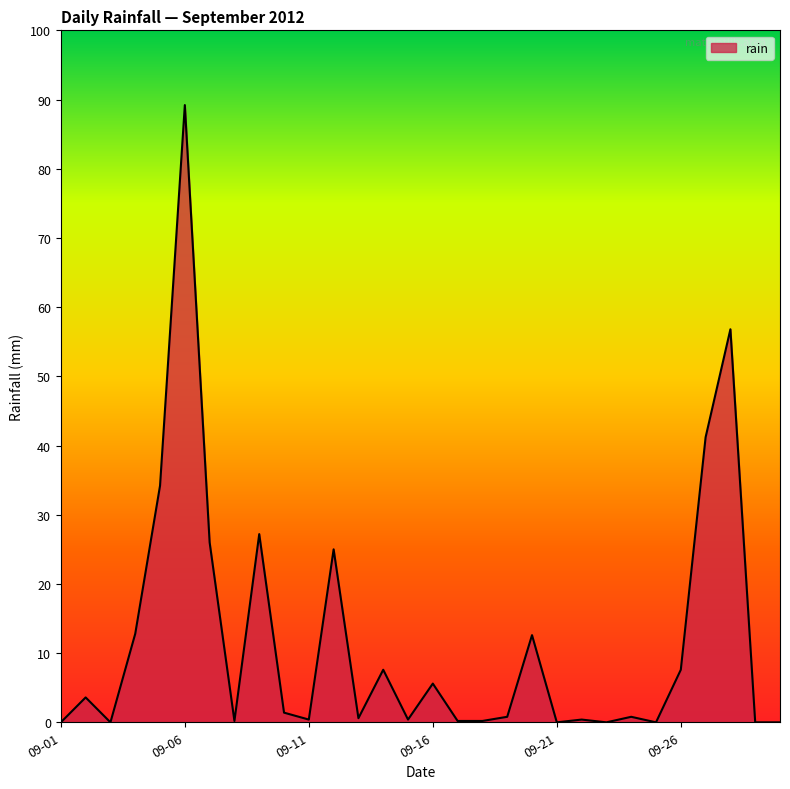

How many distinct data groups are displayed?

1